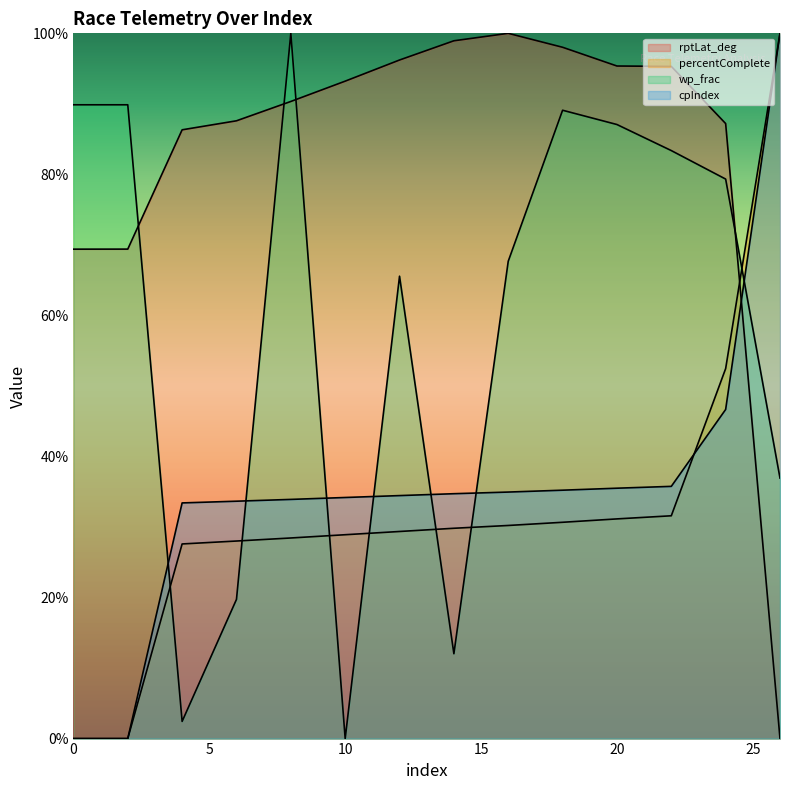

Which series has the largest range (max minus min)?

rptLat_deg